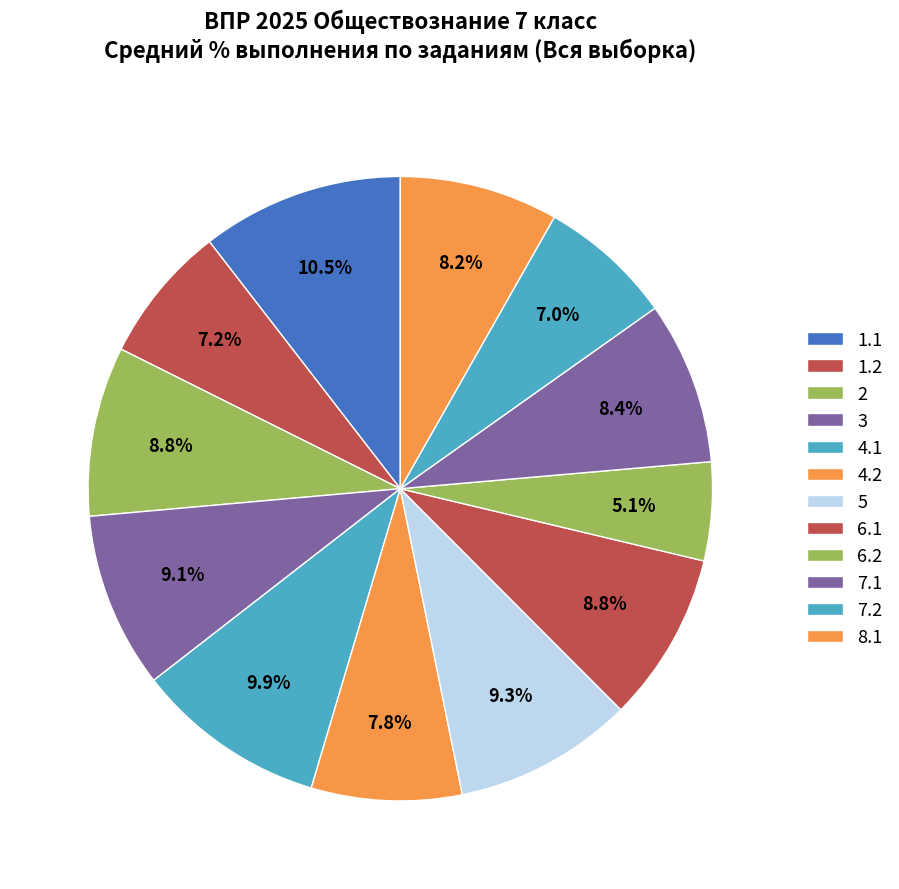

To the nearest percent, what portion does 2 represent?

9%